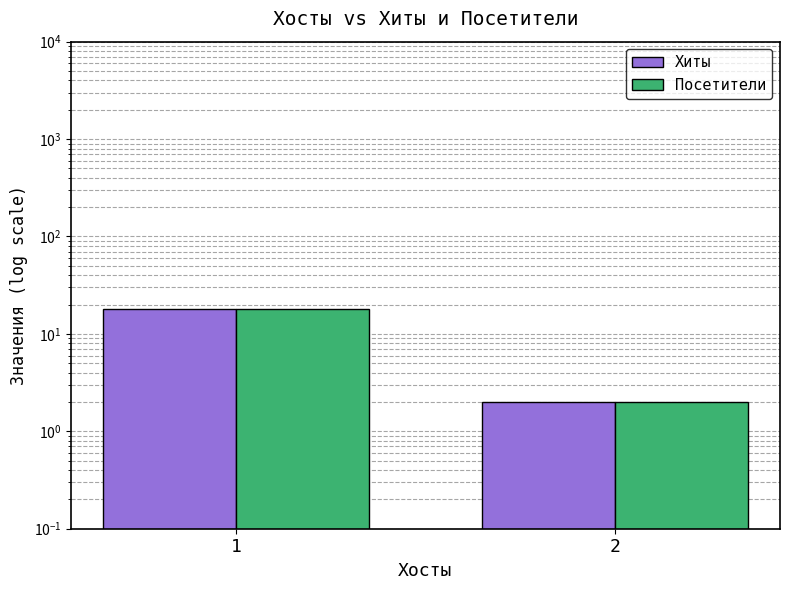

How many values in the Посетители series are below 18?

1